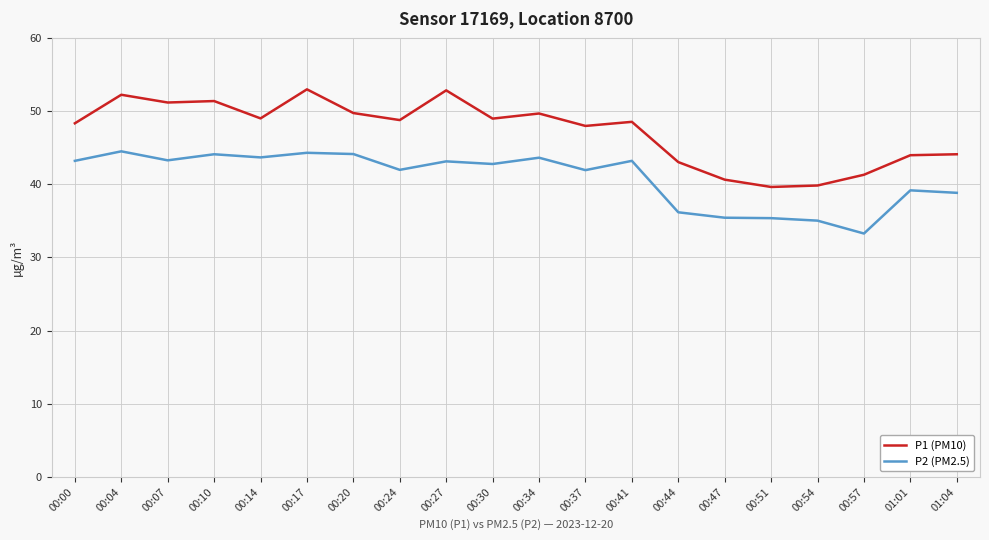

Is it true that P2 (PM2.5) equals 10.7 at 00:04?

False